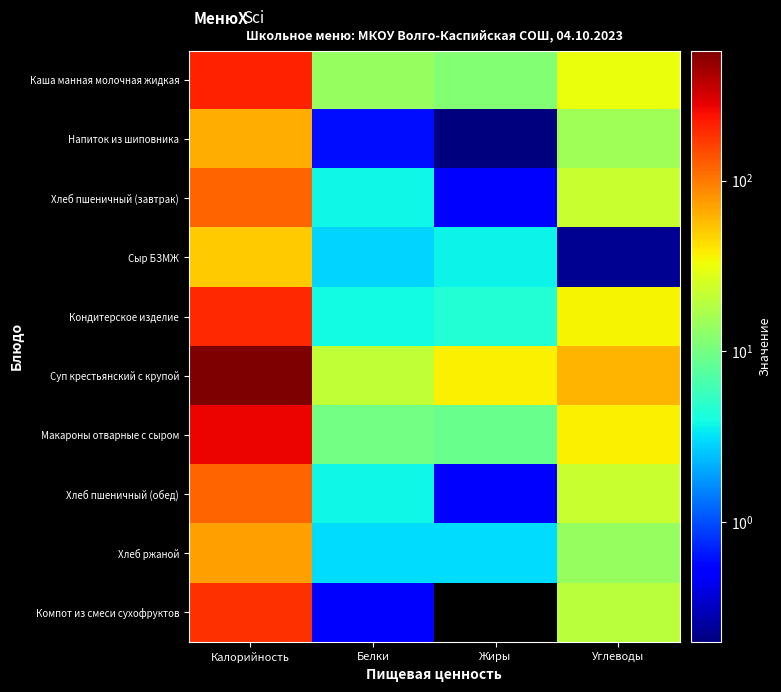

How many categories are shown in the chart?

4